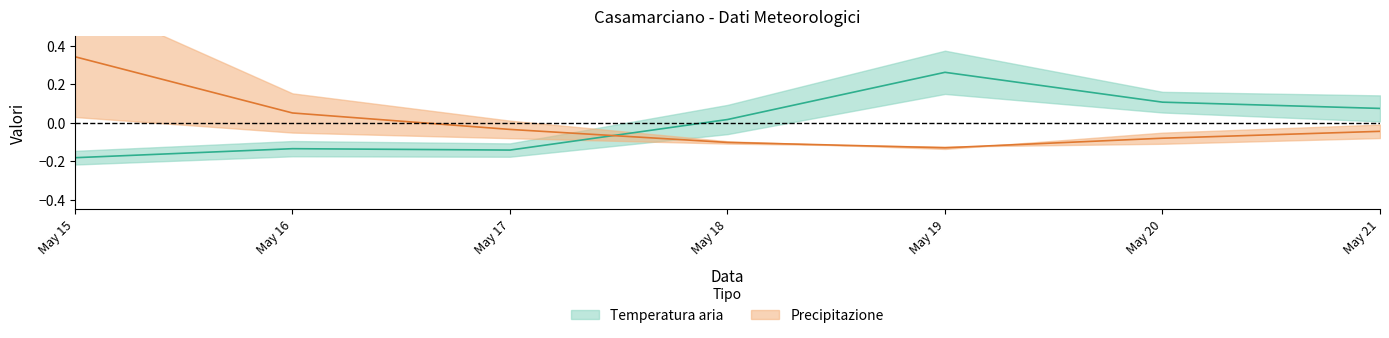

What is the difference between the maximum and minimum values in the Temperatura aria - Max series?

0.4